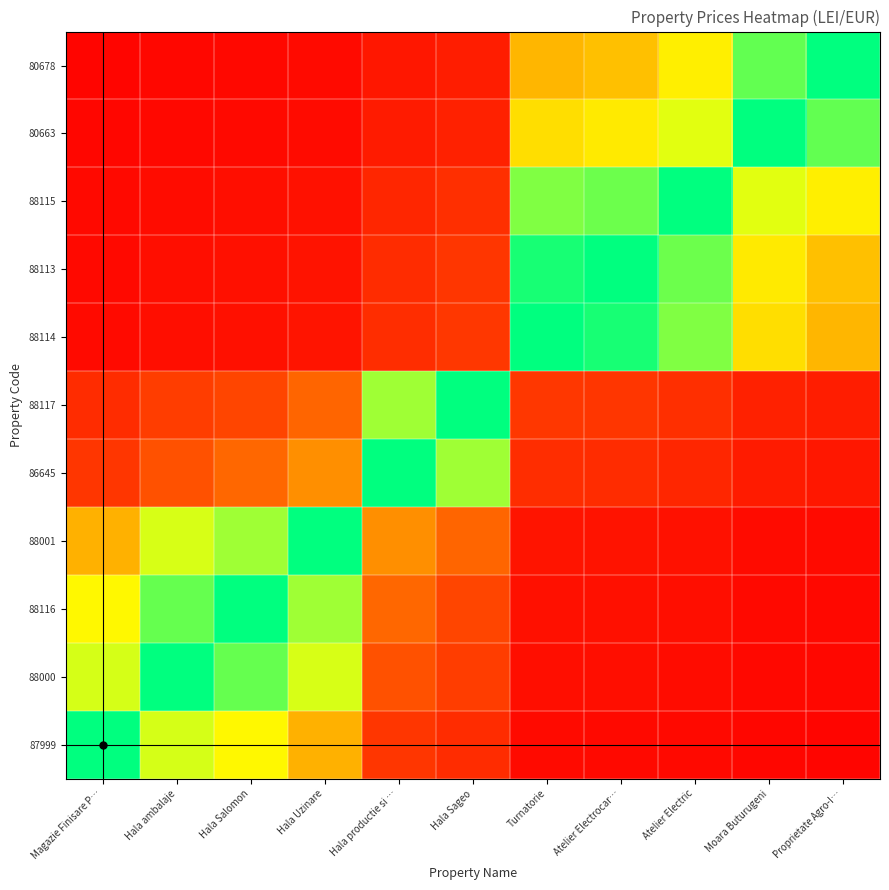

At which category is the sum across all series the highest?

Atelier Electrocar…